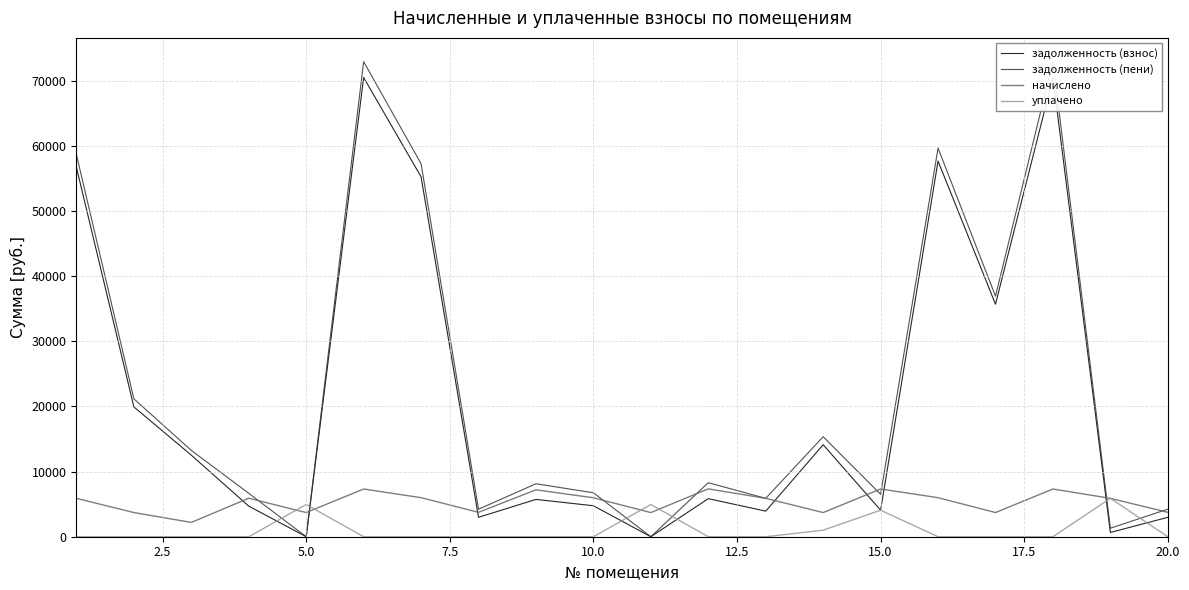

The уплачено series shows 0.0 at 12.5. True or false?

True